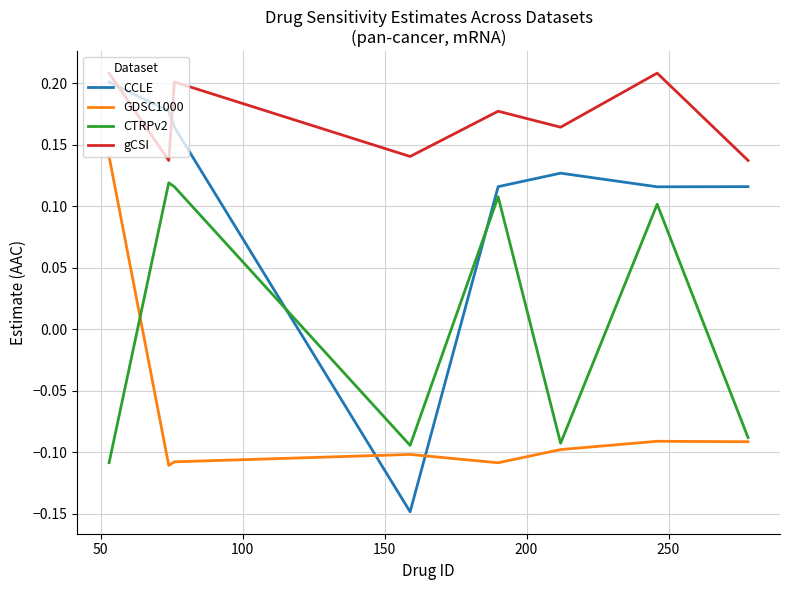

List the series in order of their overall mean, highest first.

gCSI, CCLE, CTRPv2, GDSC1000